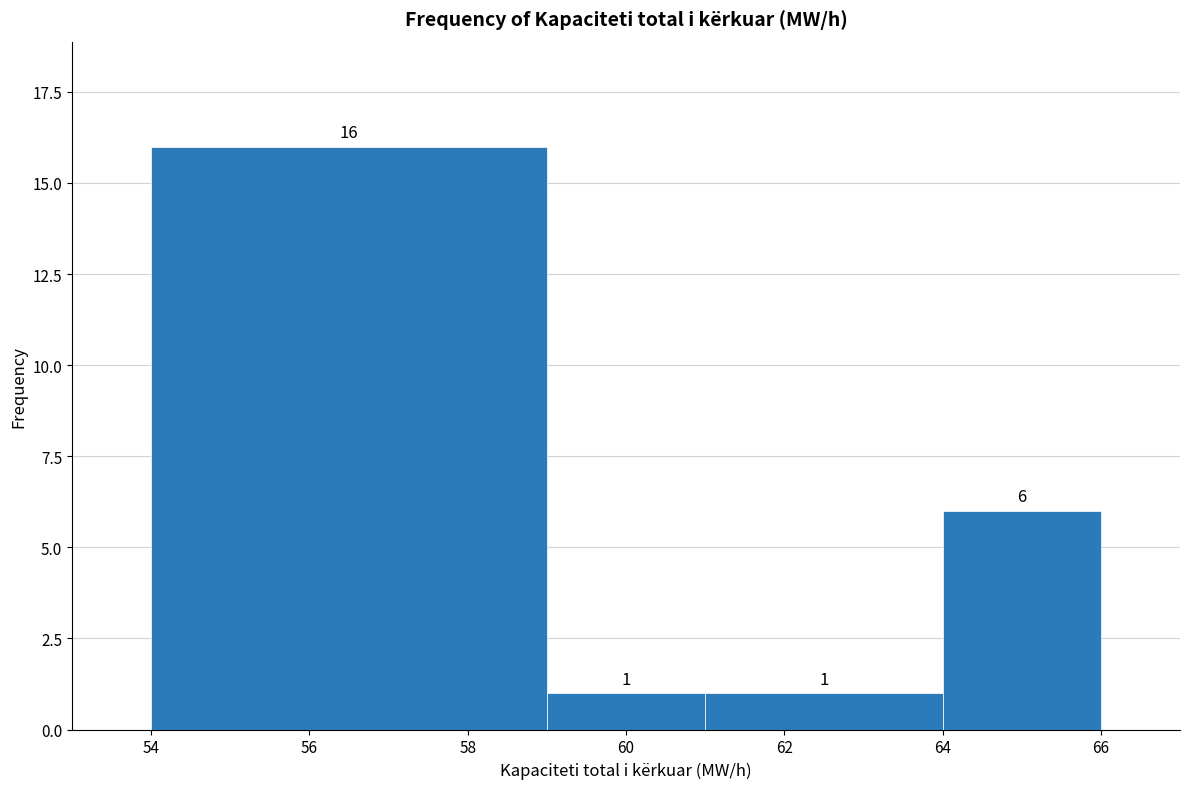

Reading left to right, transcribe this chart: for each bar, give the range it covers on the x-axis and its height.

54 to 59: 16
59 to 61: 1
61 to 64: 1
64 to 66: 6